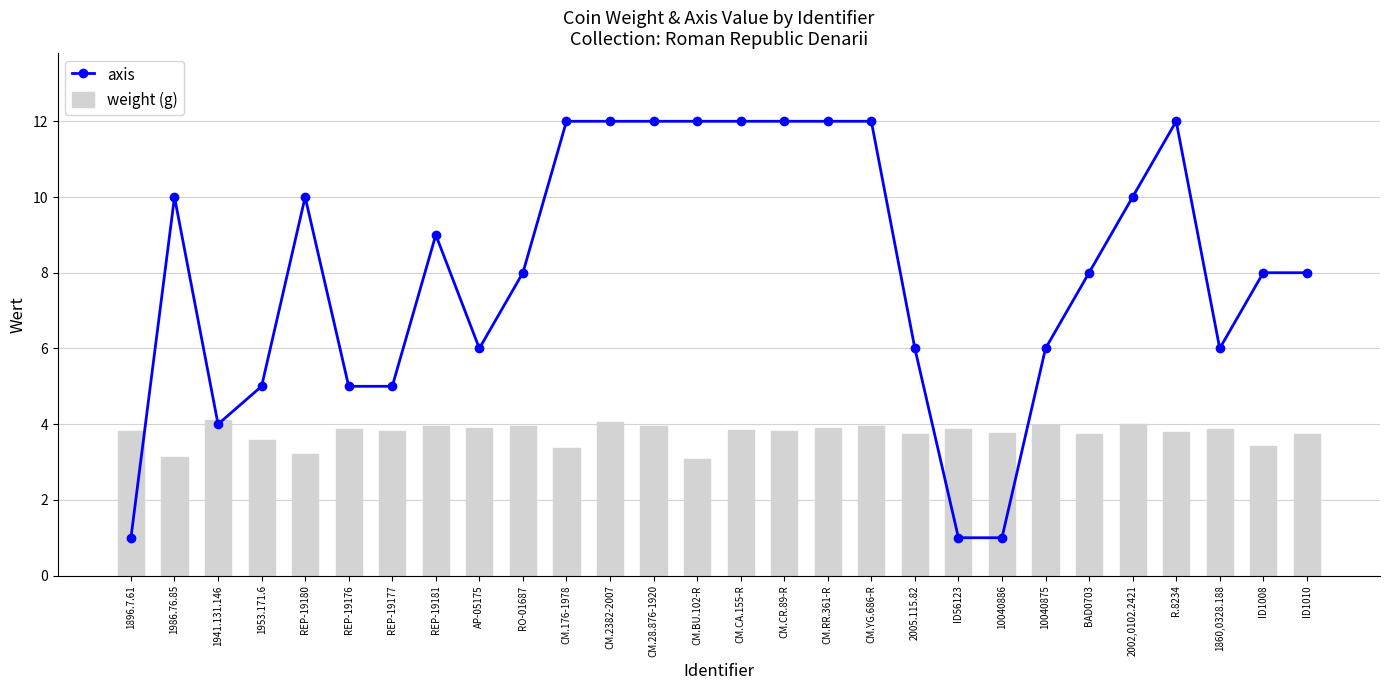

What is the label of the 28th bar from the right?

1896.7.61